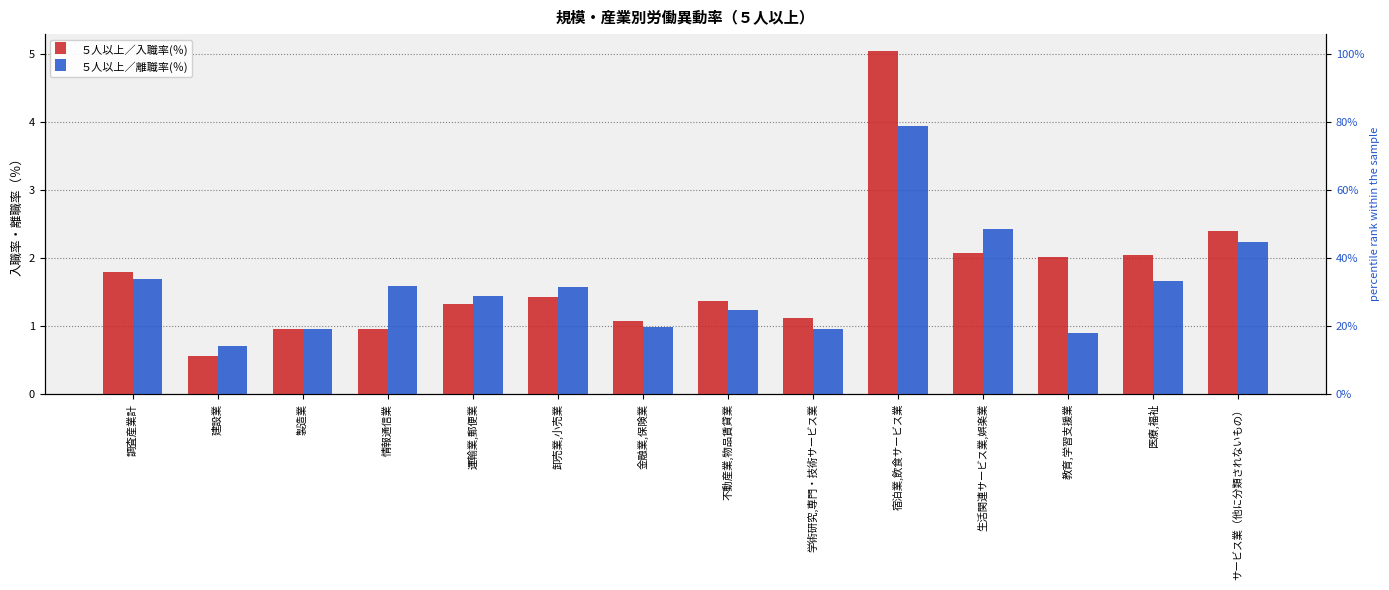

Where is ５人以上／入職率(％) nearest to the value 2?

教育,学習支援業